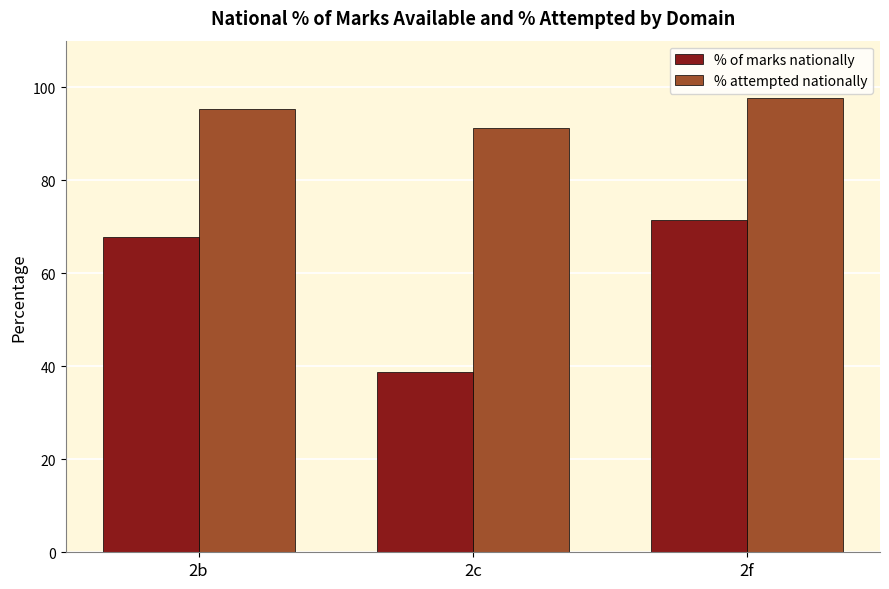

What is the difference between the second highest and minimum values in the % of marks nationally series?

29.0